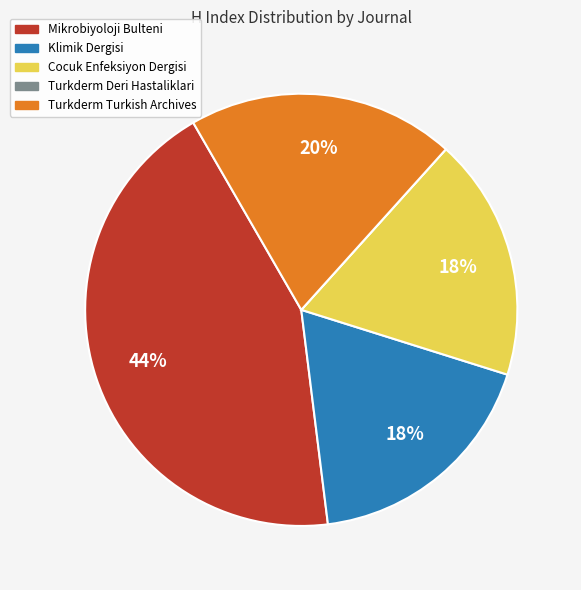

Between Turkderm Turkish Archives and Mikrobiyoloji Bulteni, which is larger?

Mikrobiyoloji Bulteni